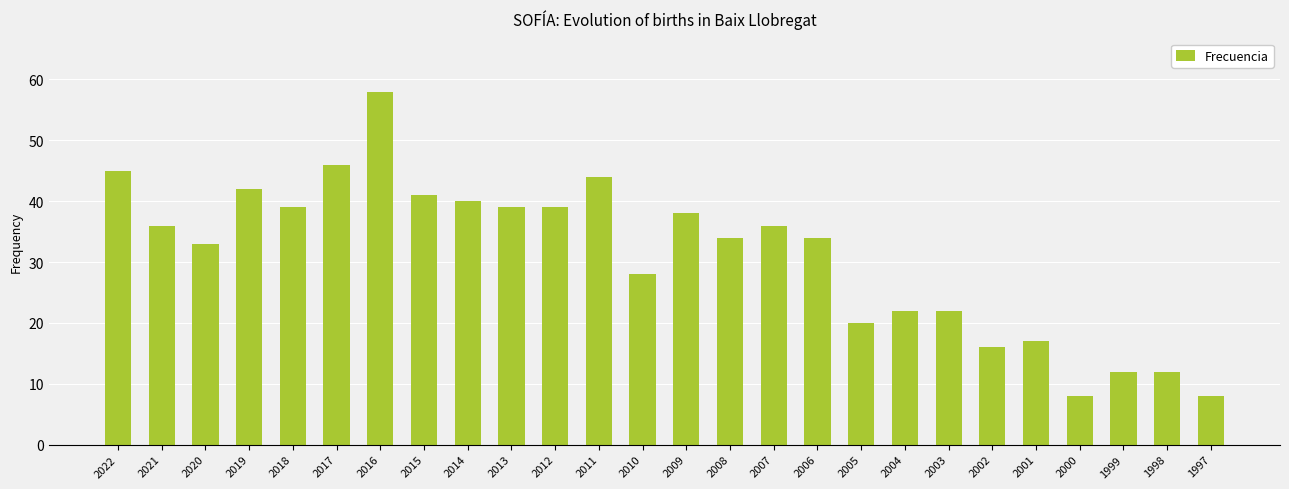

Reading right to left, list all the values displayed in this chart.

8	12	12	8	17	16	22	22	20	34	36	34	38	28	44	39	39	40	41	58	46	39	42	33	36	45